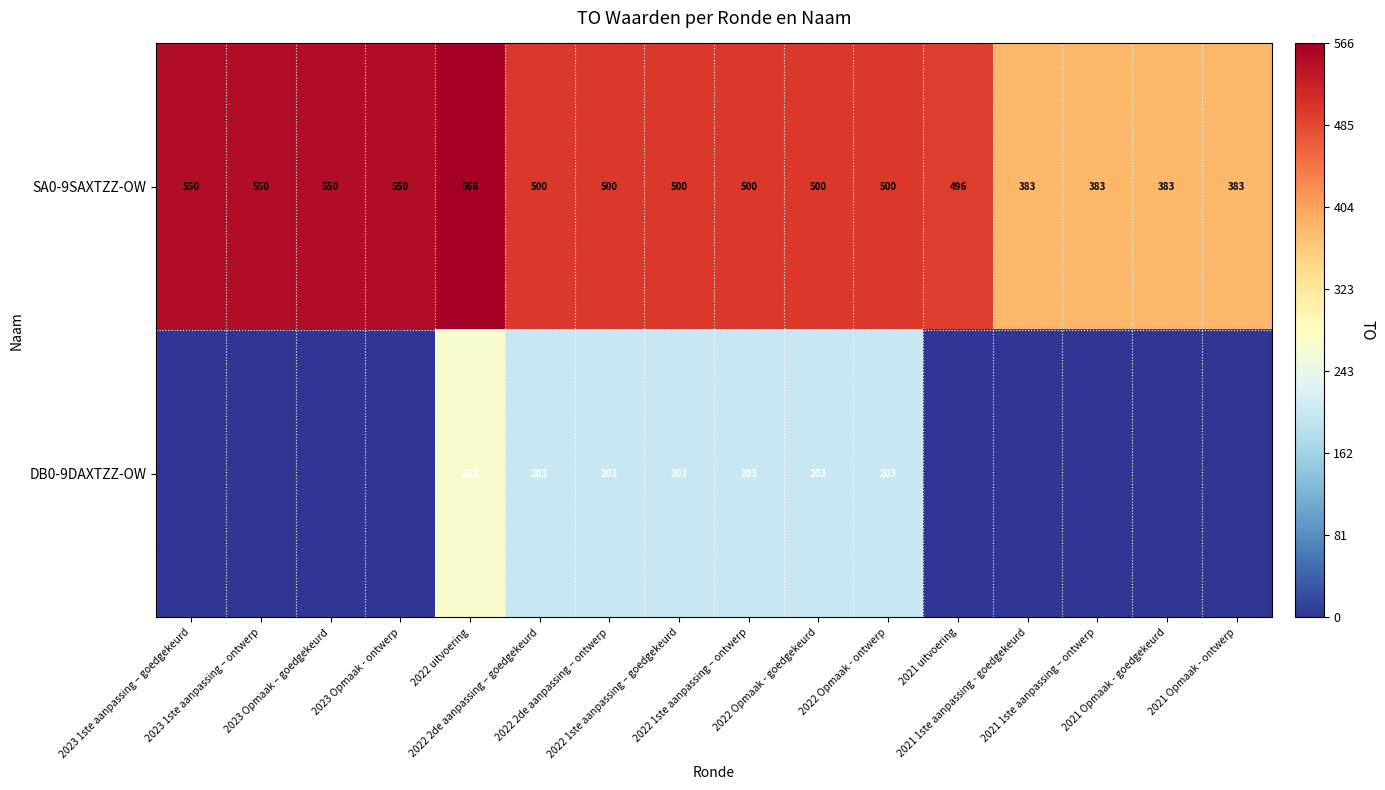

What is the average value of the SA0-9SAXTZZ-OW series?

487